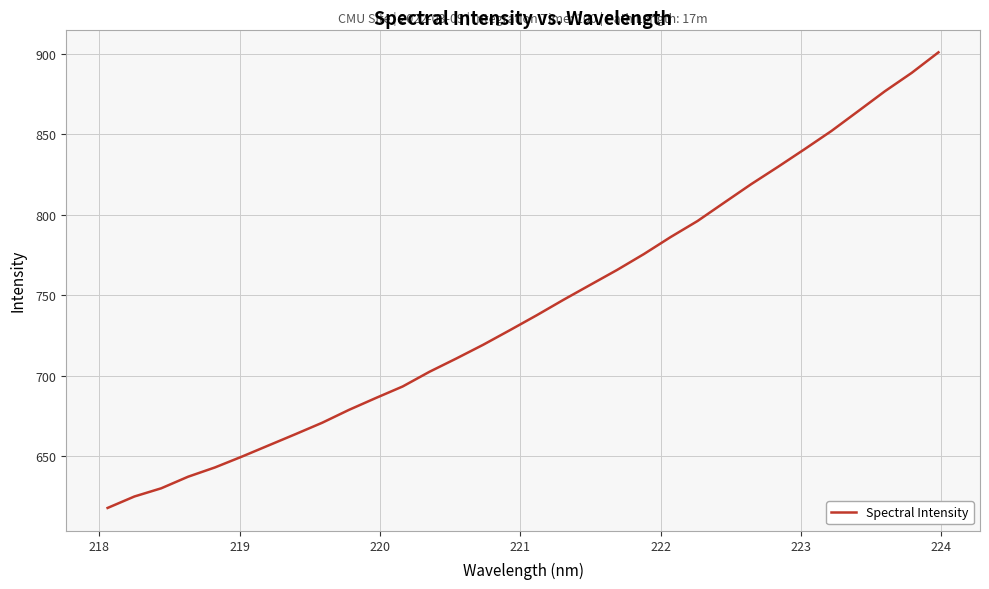

What is the smallest value displayed?

617.7